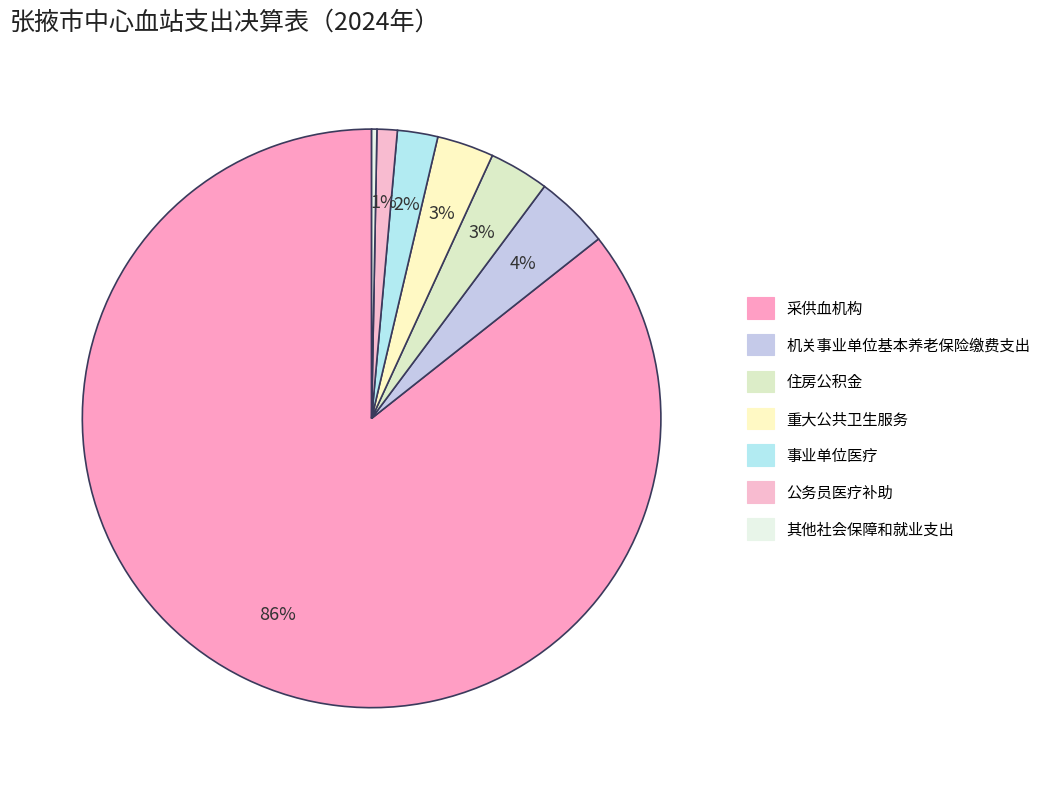

Which slice is the largest?

采供血机构